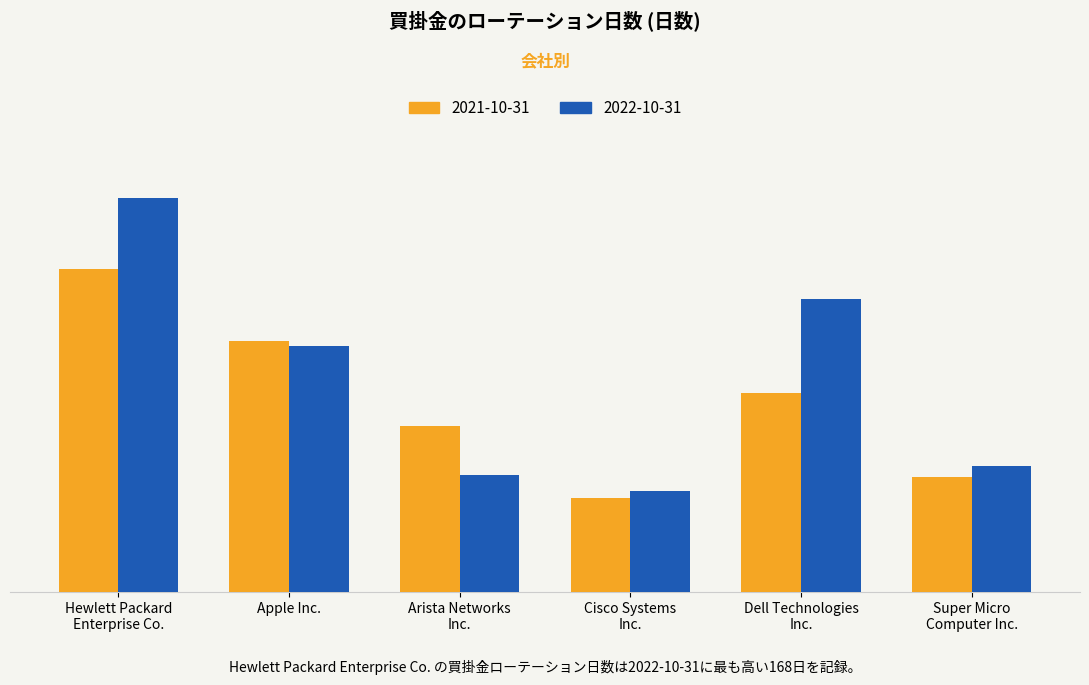

What are all the series names shown in the legend?

2021-10-31, 2022-10-31